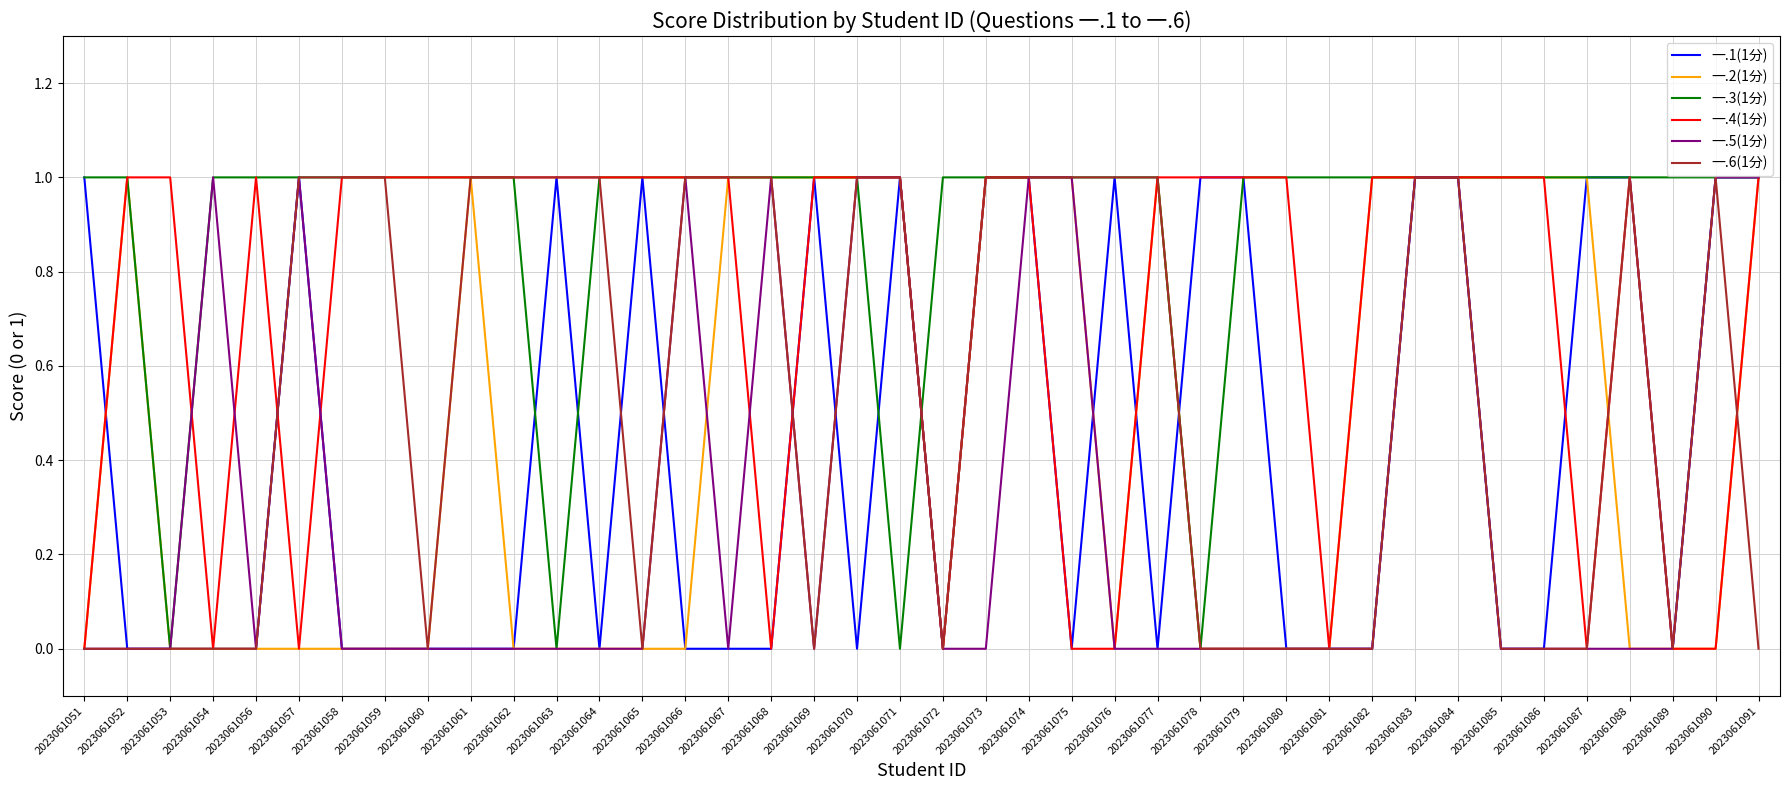

How many 一.4(1分) values are between 0 and 1?

40